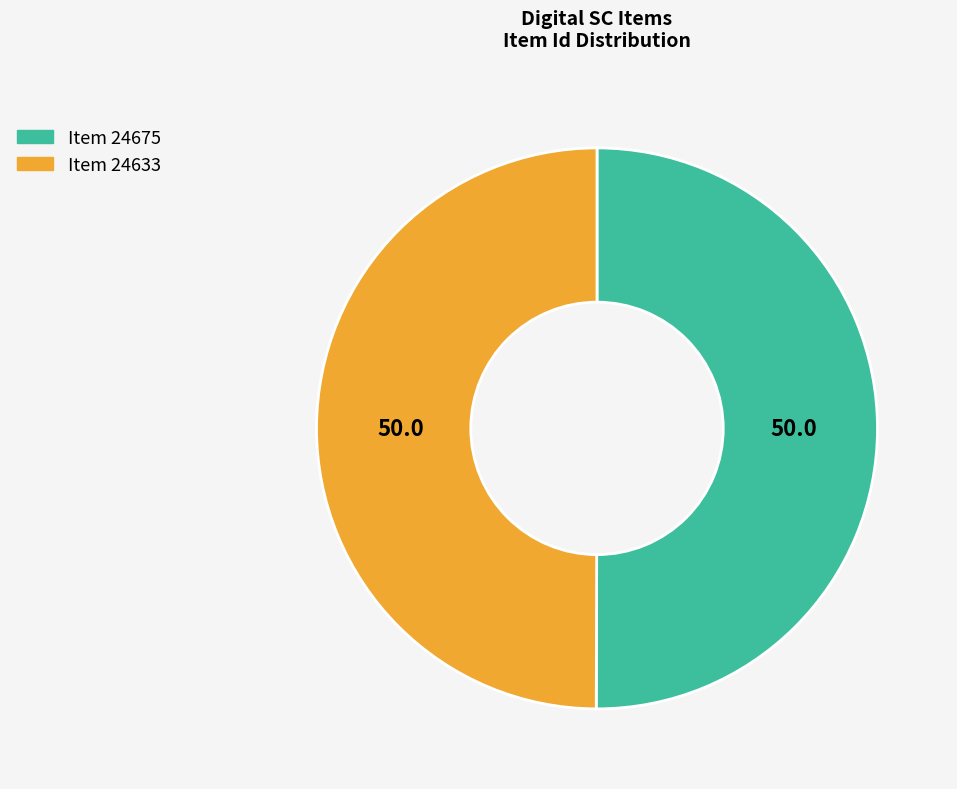

Do Item 24675 and Item 24633 together represent more than half of the pie?

Yes